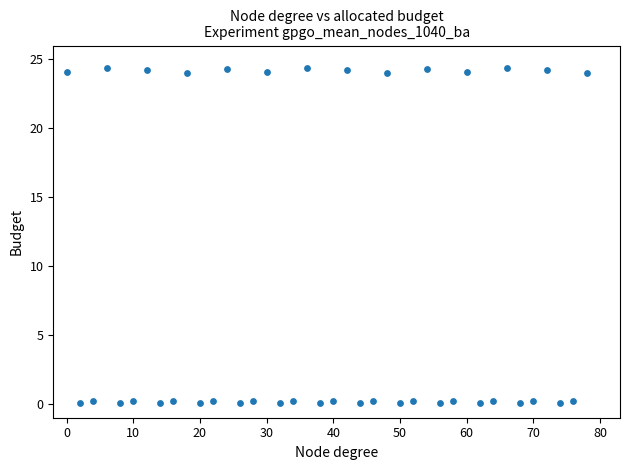

What is the range of Y values (max minus min)?

24.3